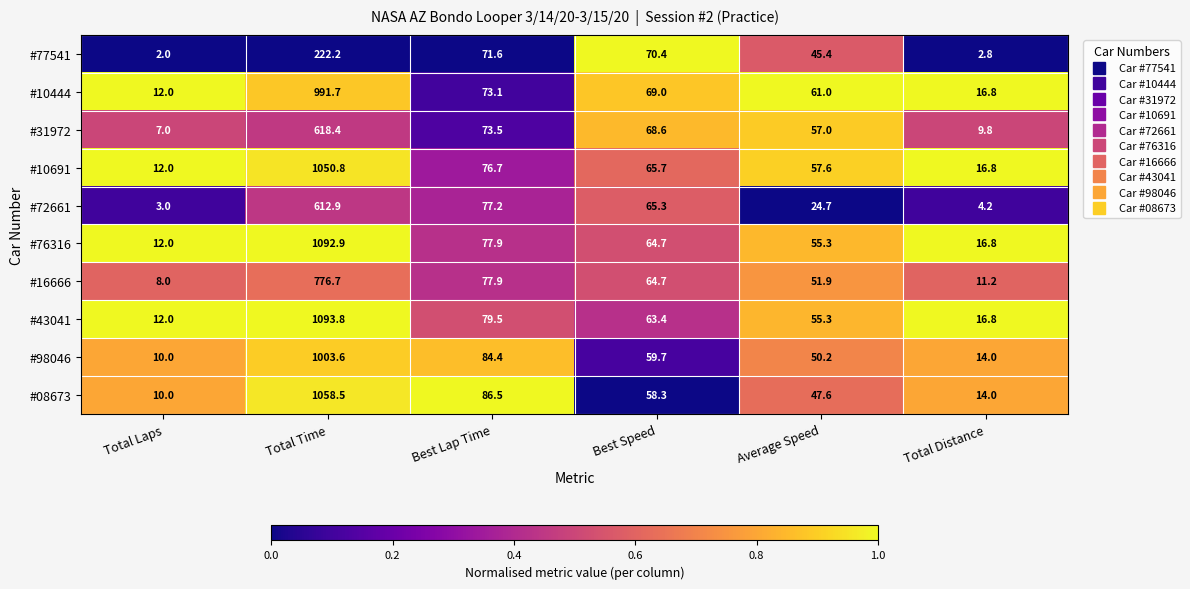

Which series has the largest total across all categories?

#43041